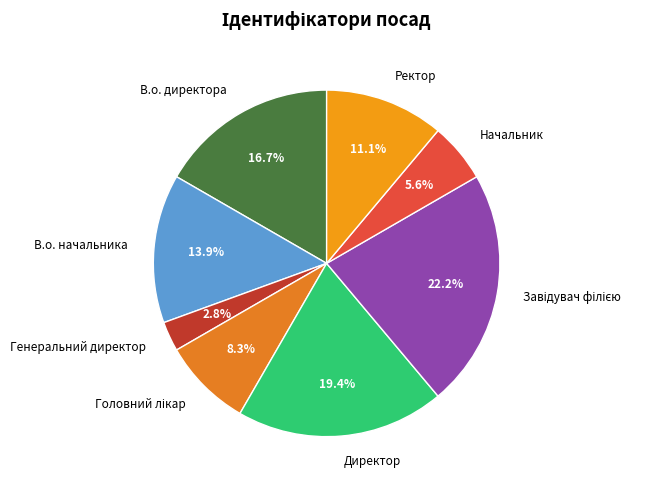

To the nearest percent, what is the combined percentage of Начальник and Ректор?

17%